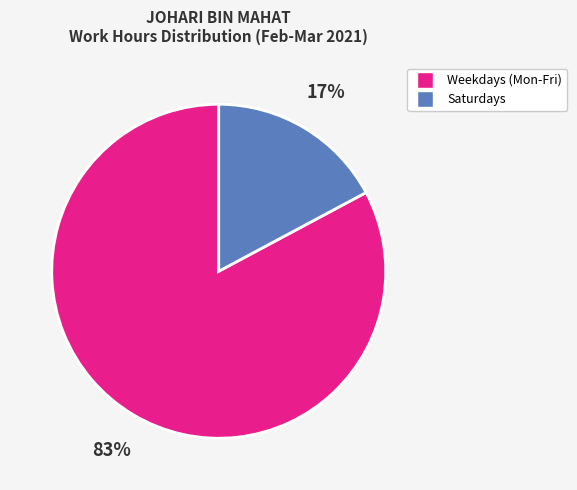

To the nearest percent, what is the difference between the largest and smallest slice percentages?

66%